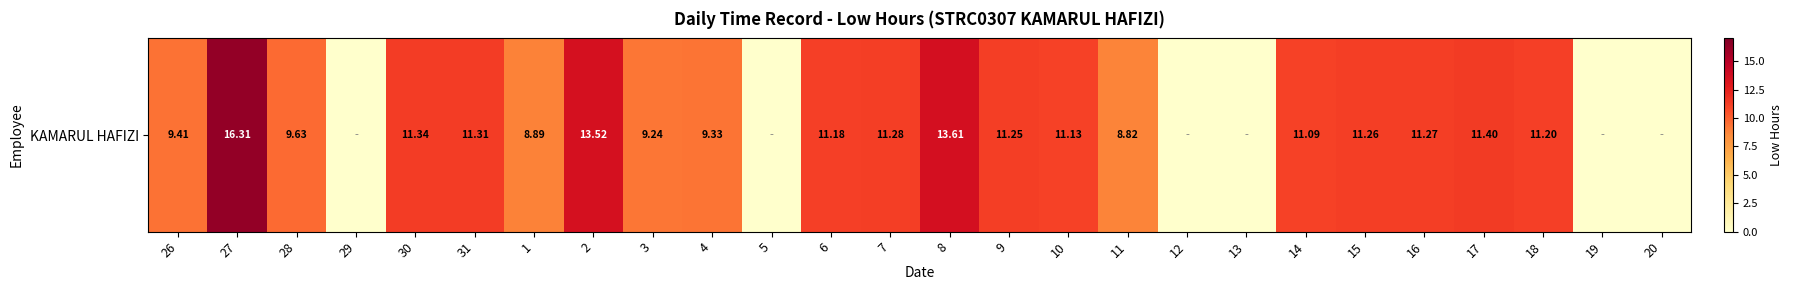

At which label is the value closest to 8?

11